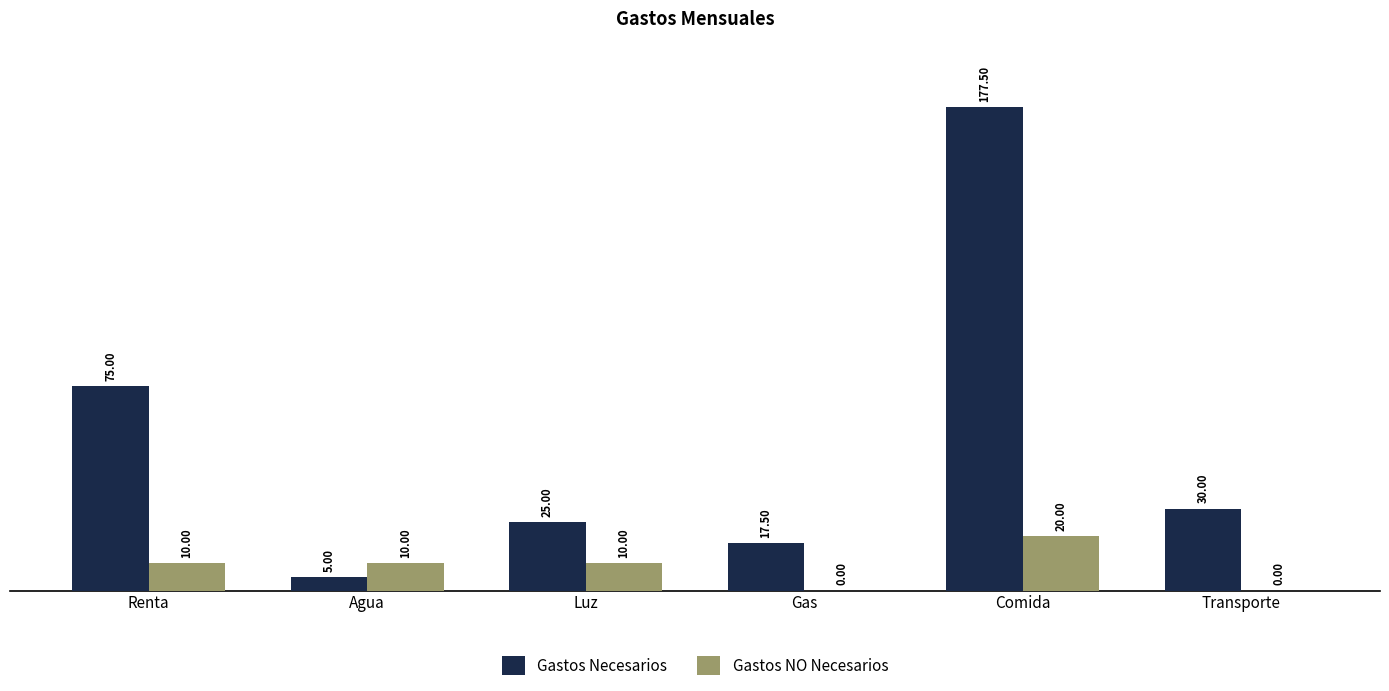

Are the bars horizontal?

No